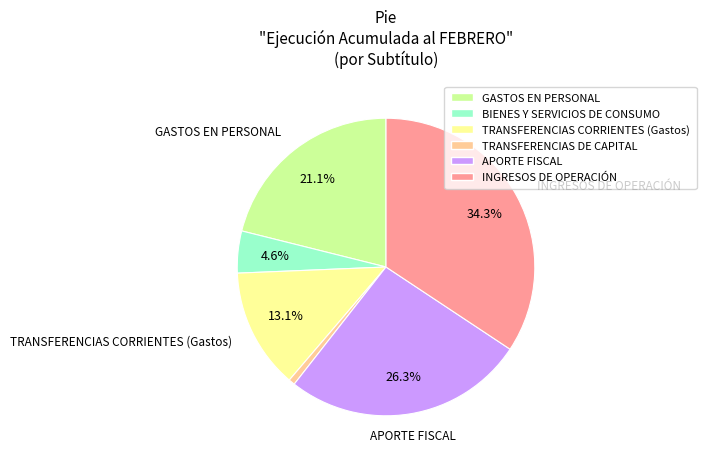

How many segments does this pie chart have?

6